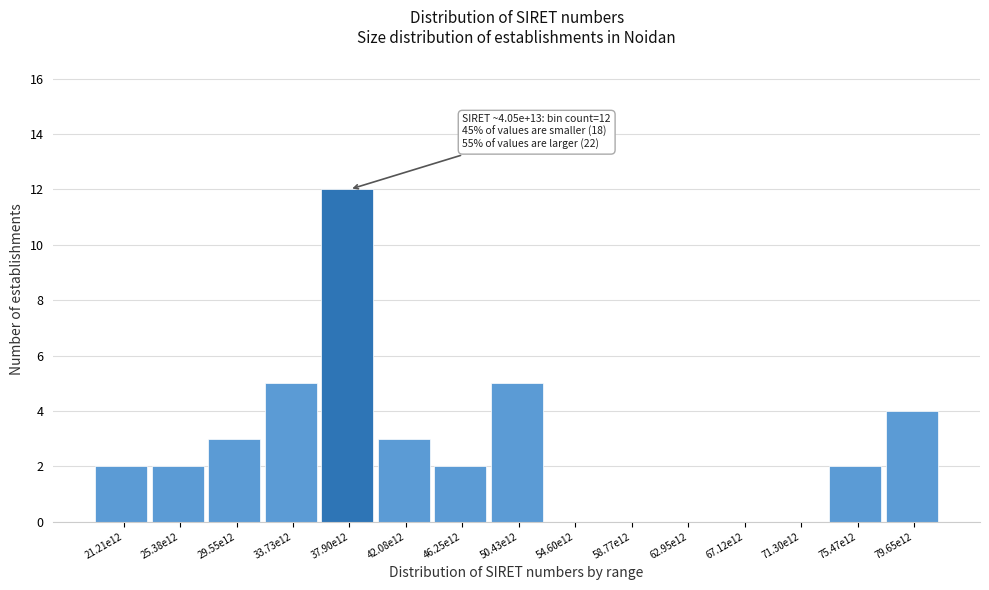

Reading left to right, transcribe all the data shown in this chart.

21.21e12=2	25.38e12=2	29.55e12=3	33.73e12=5	37.90e12=12	42.08e12=3	46.25e12=2	50.43e12=5	54.60e12=0	58.77e12=0	62.95e12=0	67.12e12=0	71.30e12=0	75.47e12=2	79.65e12=4